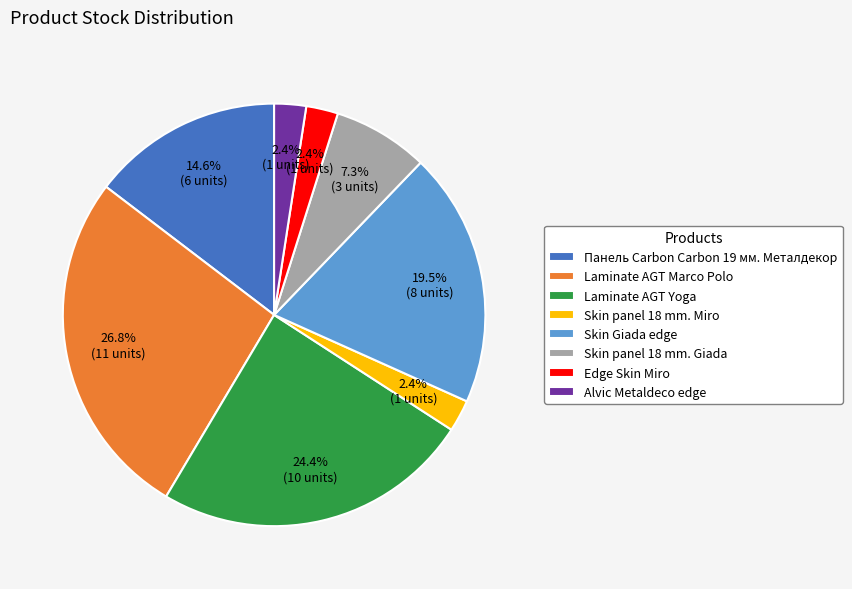

To the nearest percent, what percentage of the pie is Edge Skin Miro?

2%